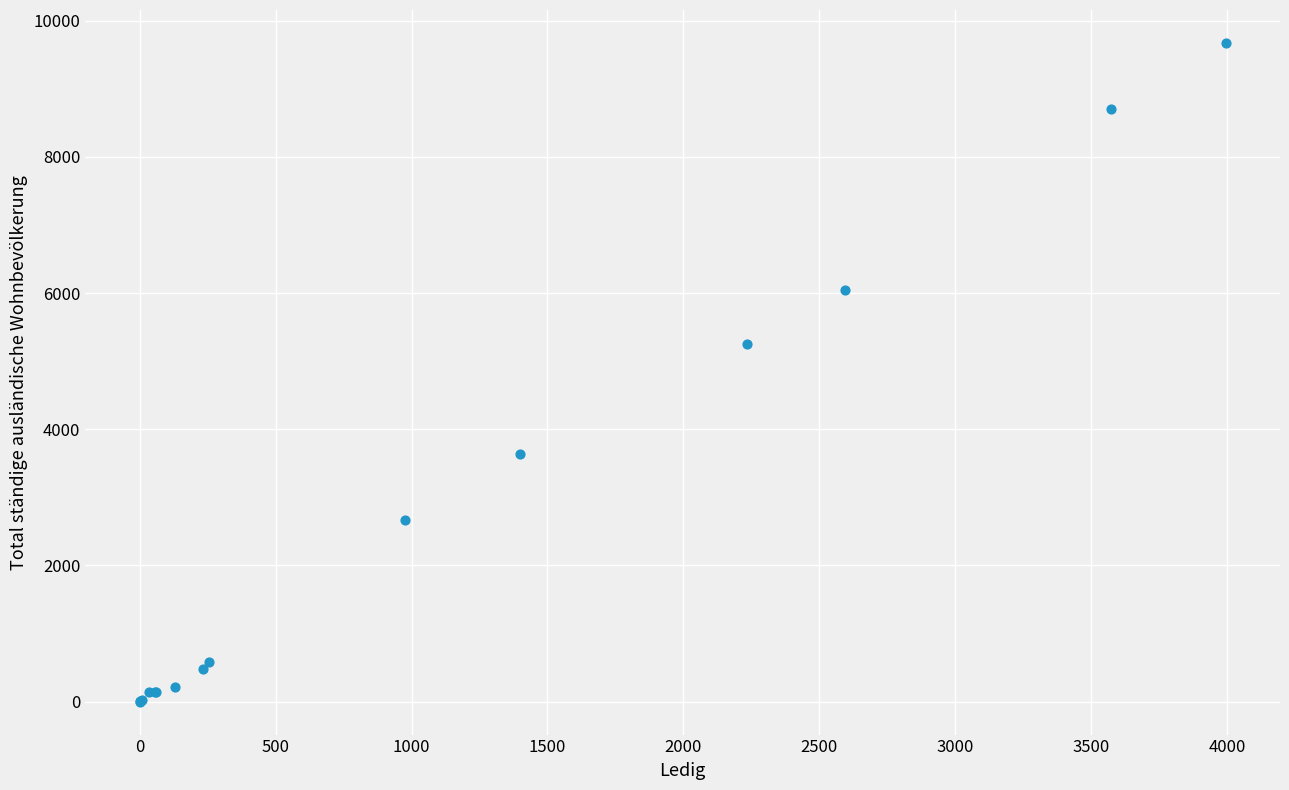

What Y value in the scatter plot is closest to 4836?

5249